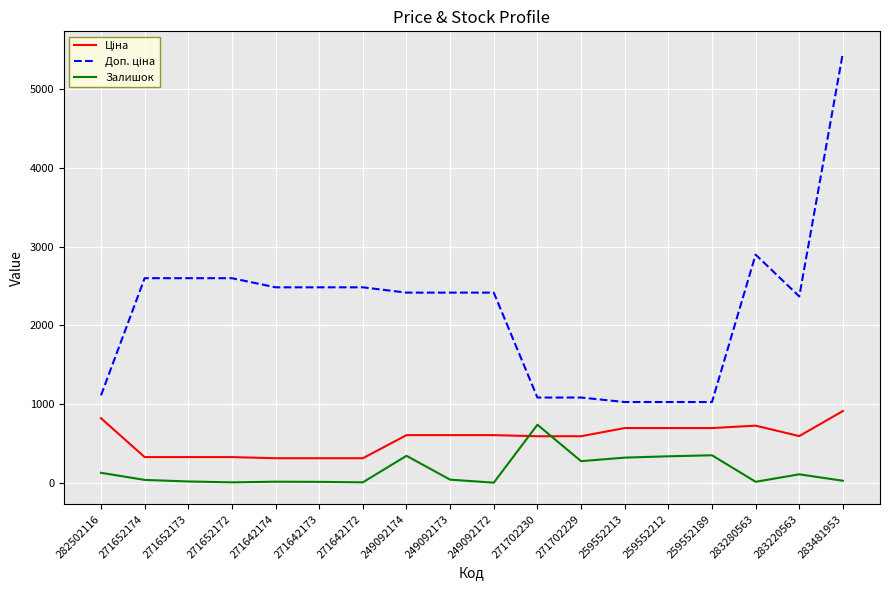

What is the spread (max minus min) of values at 282502116?

984.2